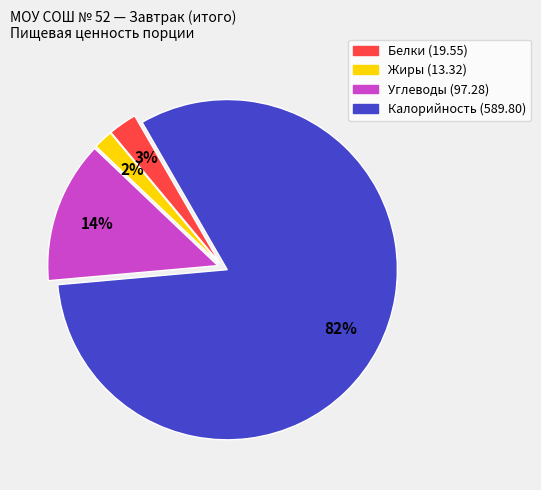

Count the number of slices in the pie.

4